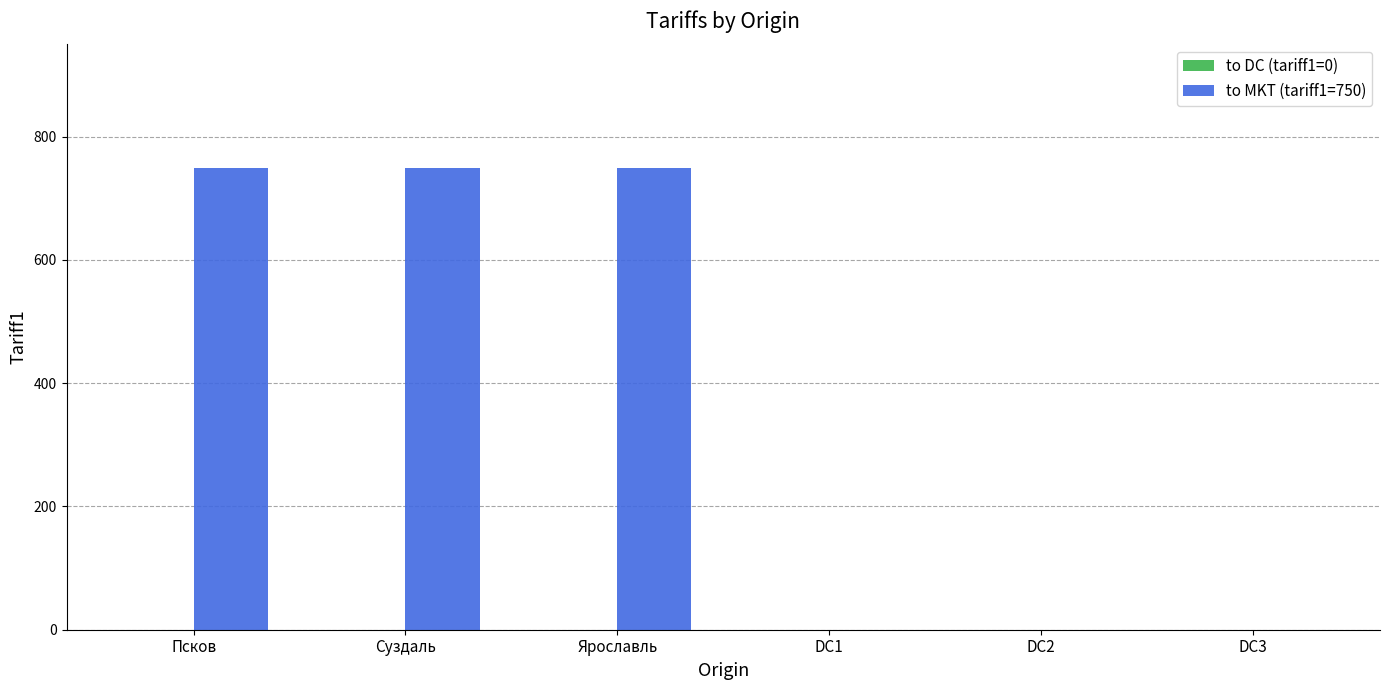

What is the sum of all values?

2250